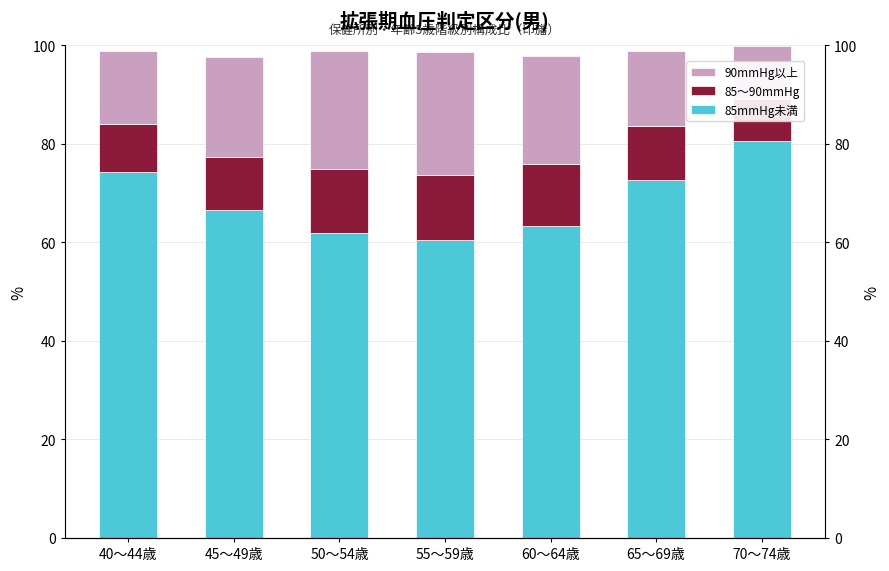

Reading left to right, transcribe all the data shown in this chart.

85mmHg未満: 74.3	66.6	62.0	60.5	63.4	72.7	80.6
85～90mmHg: 9.7	10.6	13.0	13.2	12.5	10.9	8.5
90mmHg以上: 14.9	20.5	23.9	25.0	22.0	15.2	10.7